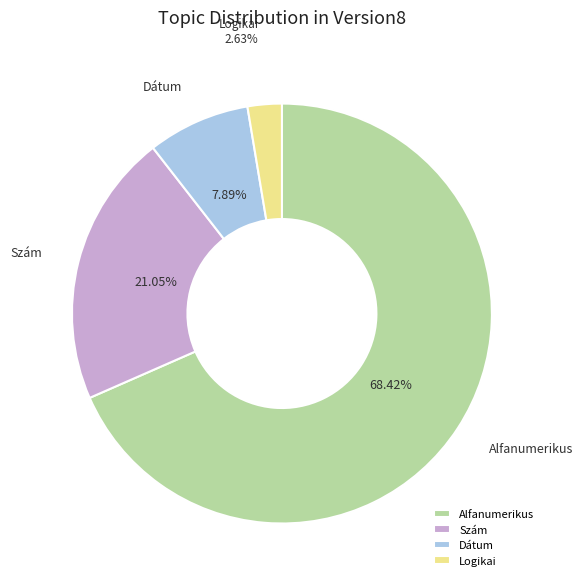

Rank the categories by value from highest to lowest.

Alfanumerikus, Szám, Dátum, Logikai